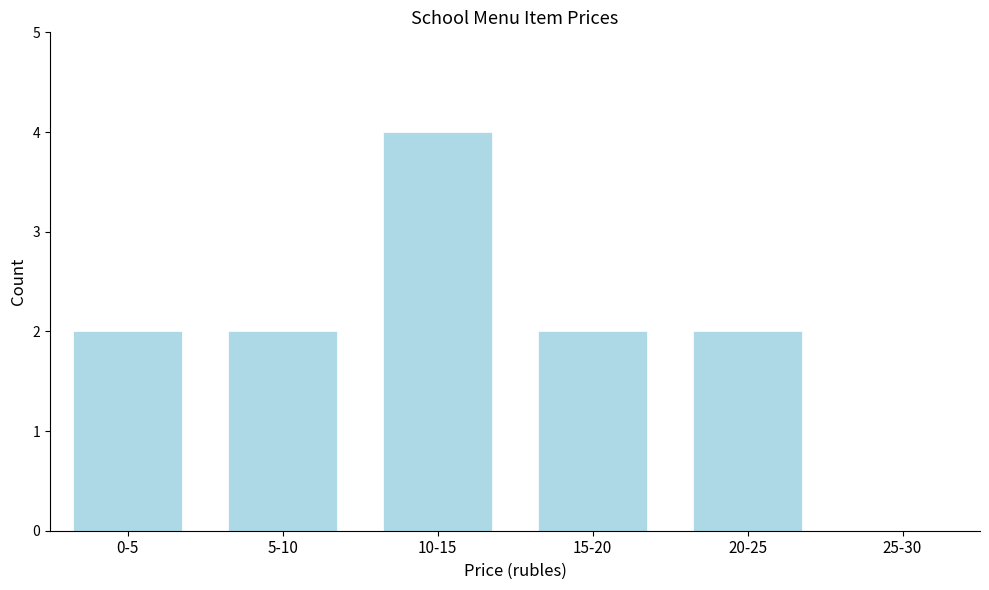

Reading left to right, what are all the values shown in this chart?

0-5=2	5-10=2	10-15=4	15-20=2	20-25=2	25-30=0